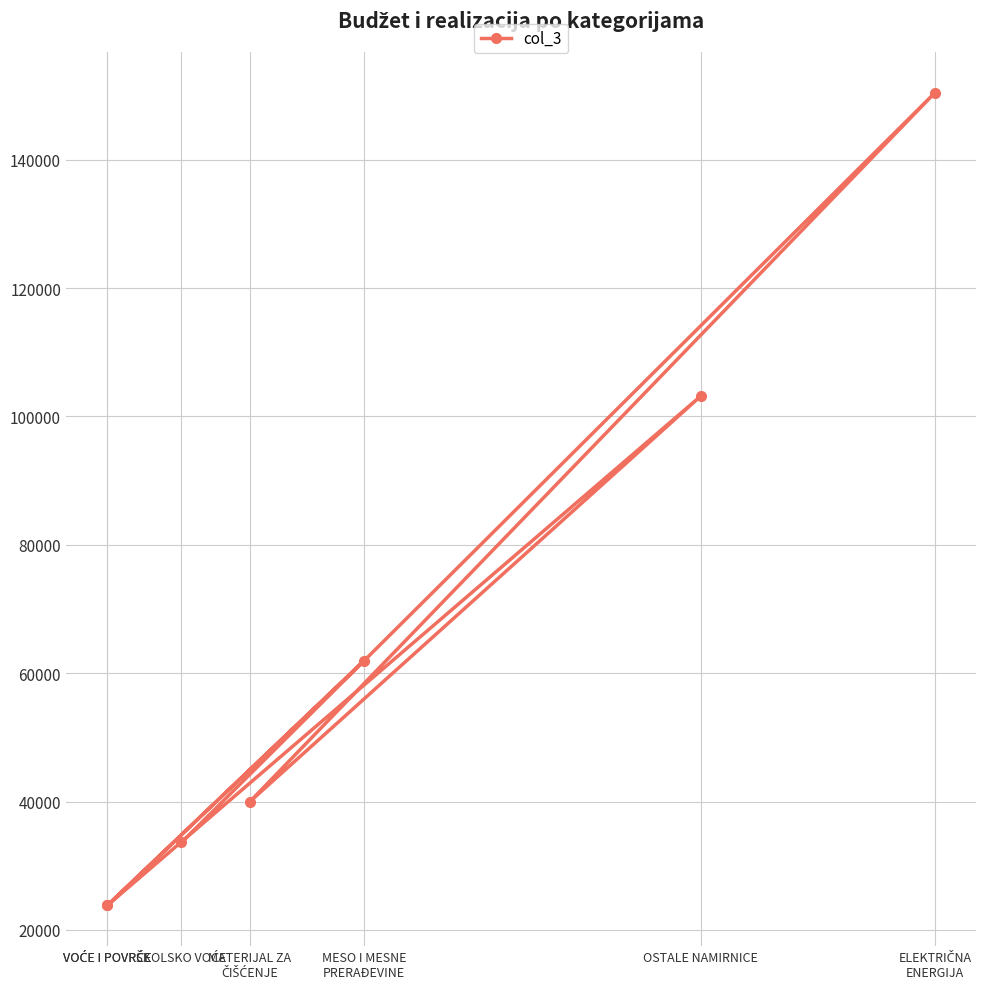

Which category has the lowest value across all series?

VOĆE I POVRĆE